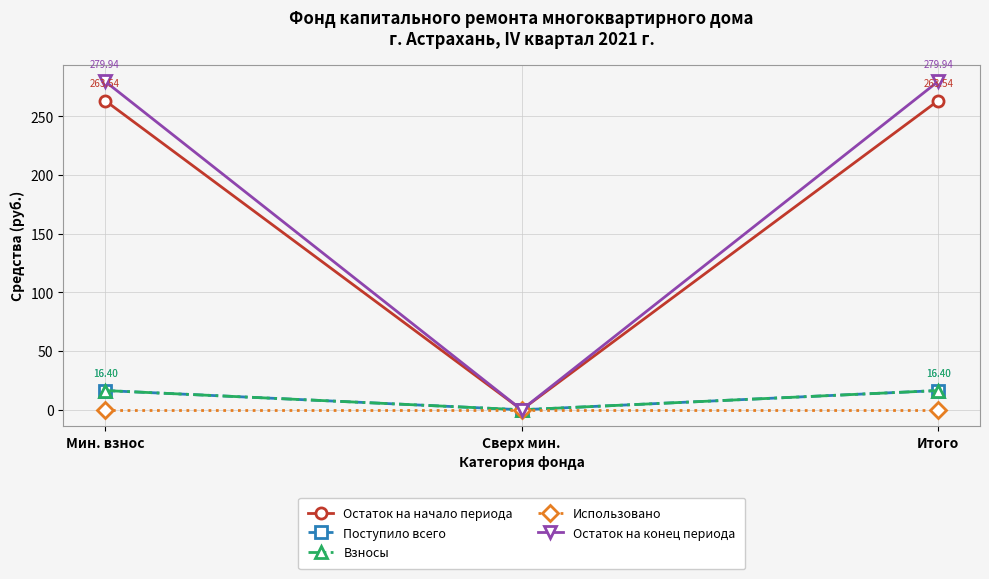

Is this an area chart (filled region under the line)?

No